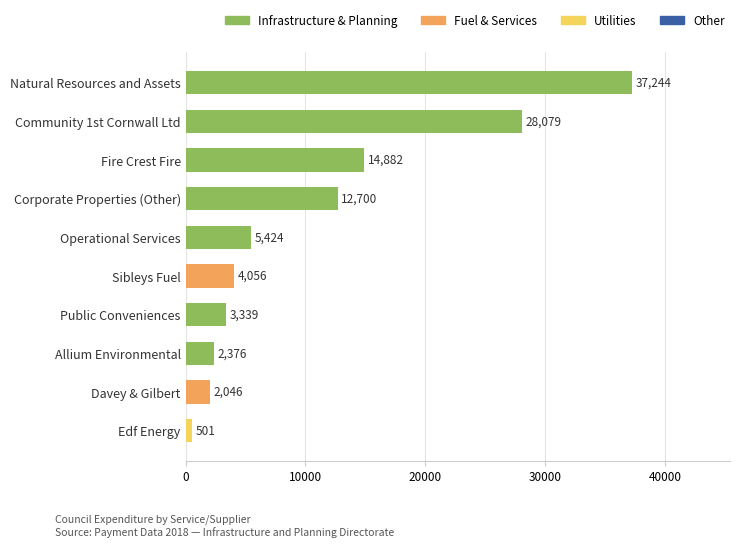

True or false: the data shows 12700.0 at Corporate Properties (Other).

True